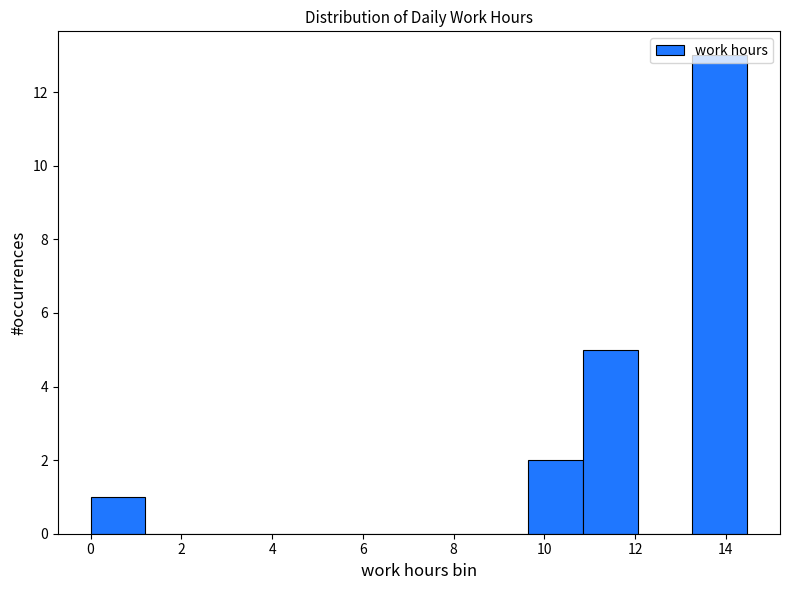

Reading left to right, transcribe this chart: for each bar, give the range it covers on the x-axis and its height. Neither the bar edges nor the heights are printed on the chart, so give them approximately, as read against the axes.

0.0 to 1.2: 1
1.2 to 2.4: 0
2.4 to 3.6: 0
3.6 to 4.8: 0
4.8 to 6.0: 0
6.0 to 7.2: 0
7.2 to 8.4: 0
8.4 to 9.6: 0
9.6 to 10.8: 2
10.8 to 12.0: 5
12.0 to 13.2: 0
13.2 to 14.4: 13